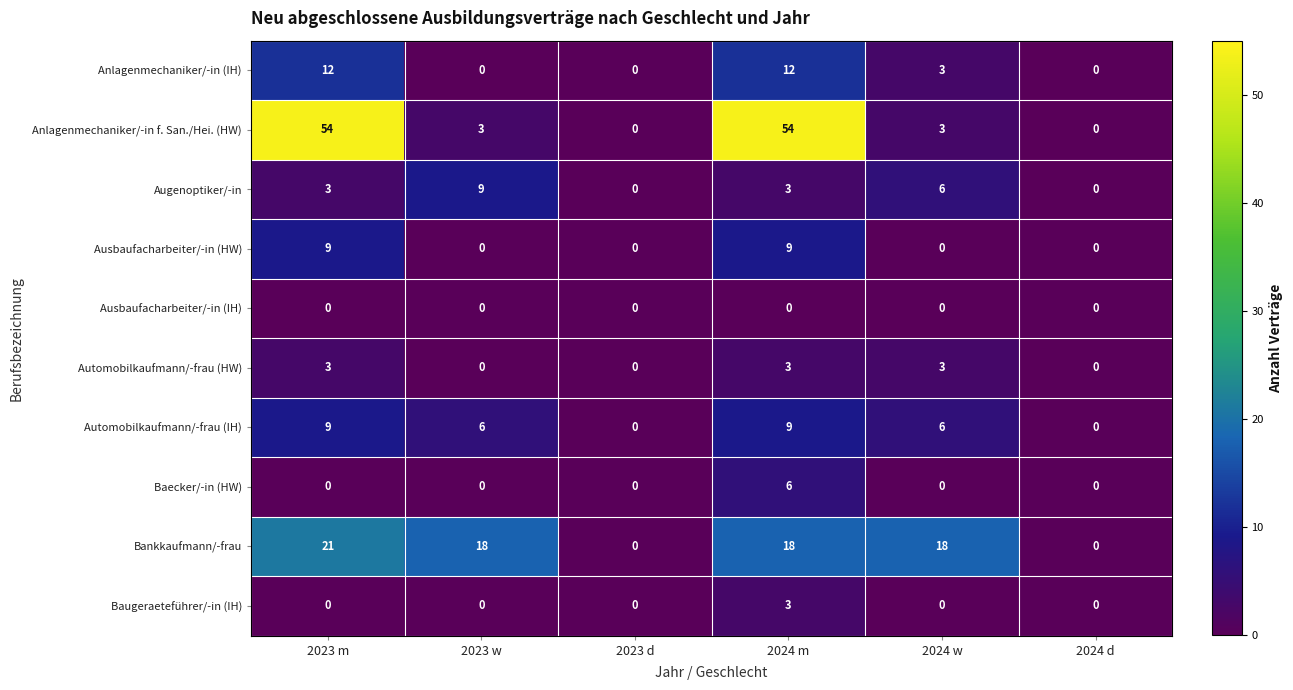

Between 2023 w and 2023 d, which series saw the biggest shift?

Bankkaufmann/-frau